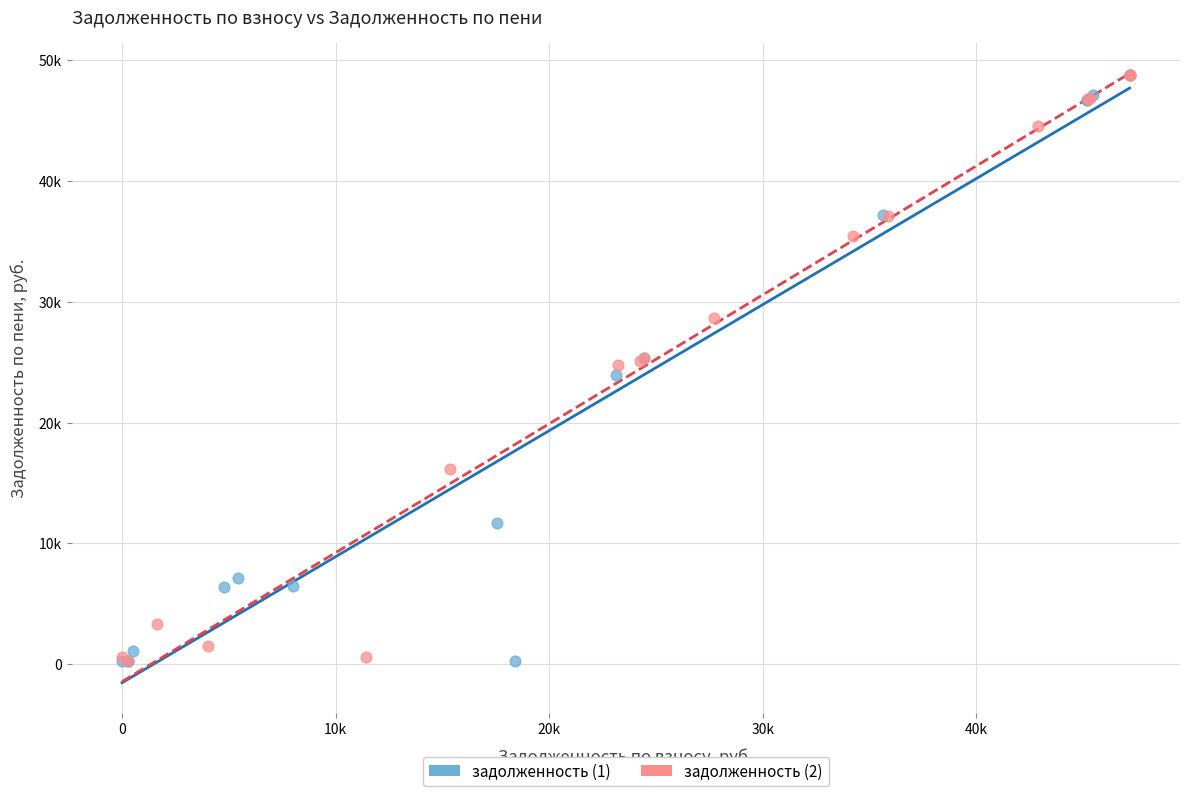

What are all the series names shown in the legend?

задолженность (1), задолженность (2)